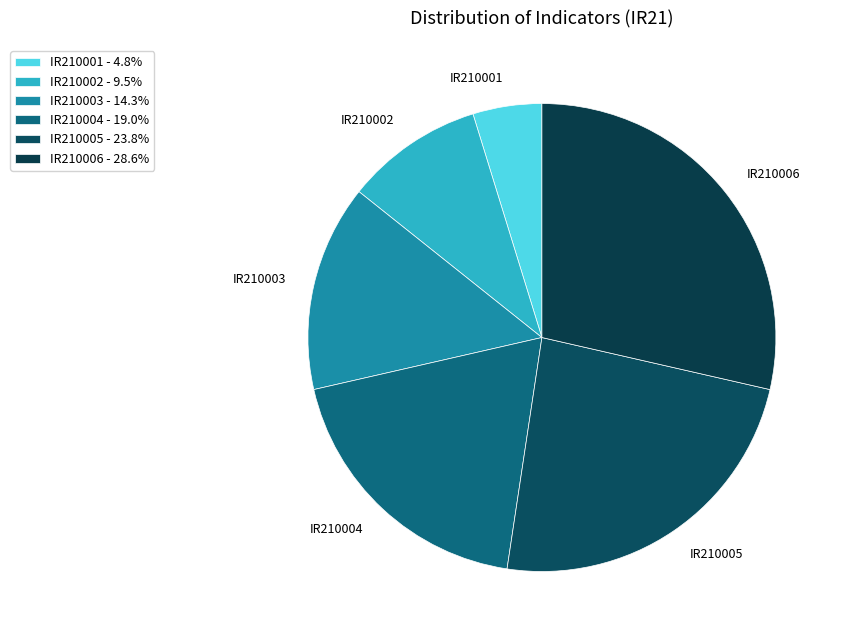

How many slices are in this pie chart?

6